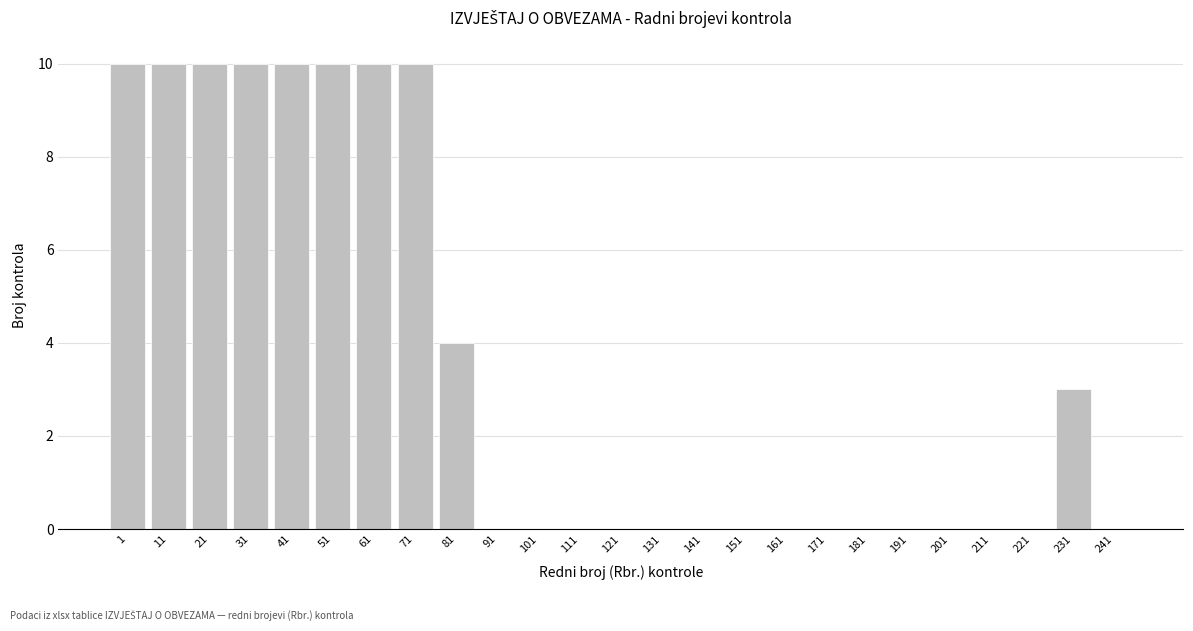

Reading left to right, what are all the values shown in this chart?

1=10	11=10	21=10	31=10	41=10	51=10	61=10	71=10	81=4	91=0	101=0	111=0	121=0	131=0	141=0	151=0	161=0	171=0	181=0	191=0	201=0	211=0	221=0	231=3	241=0